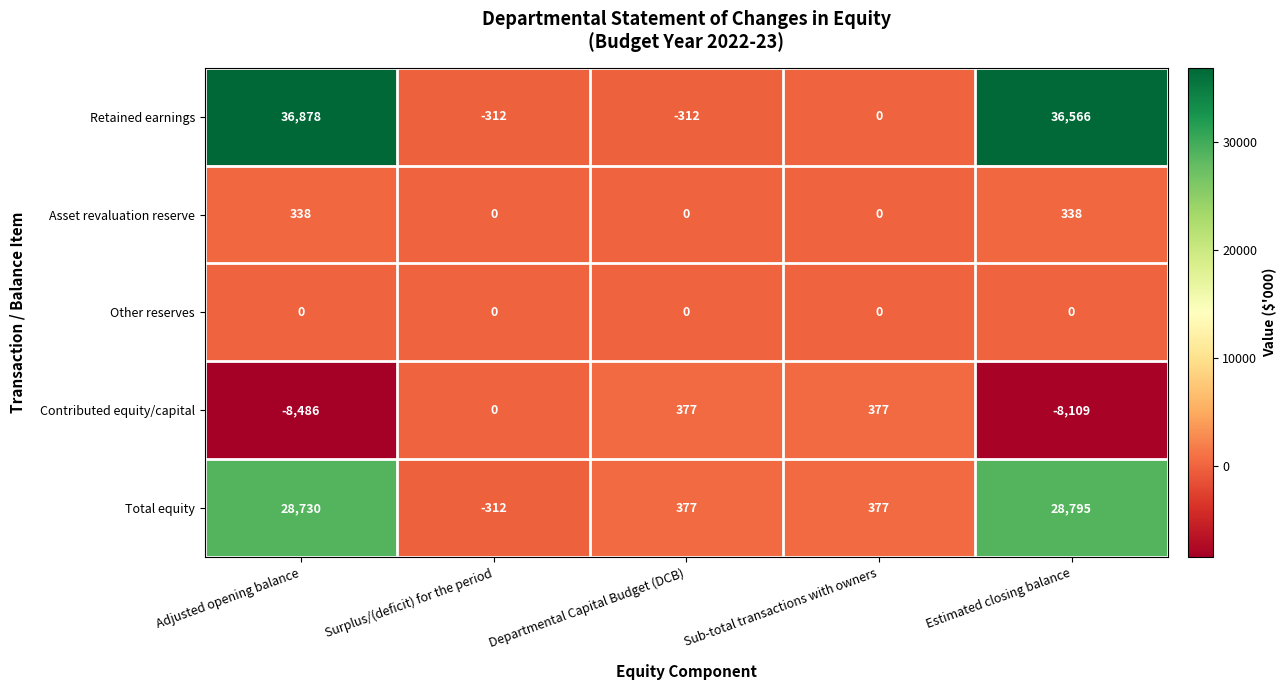

What is the total value across all series at Sub-total transactions with owners?

754